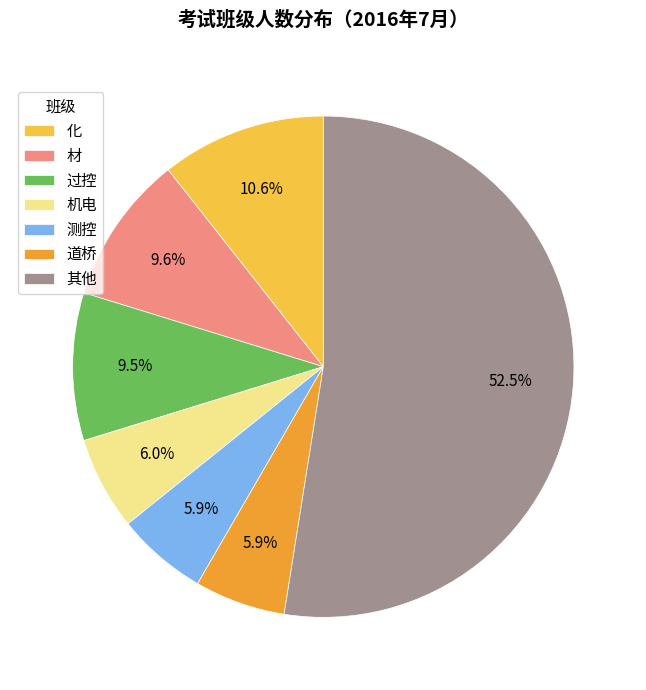

How many slices are in this pie chart?

7